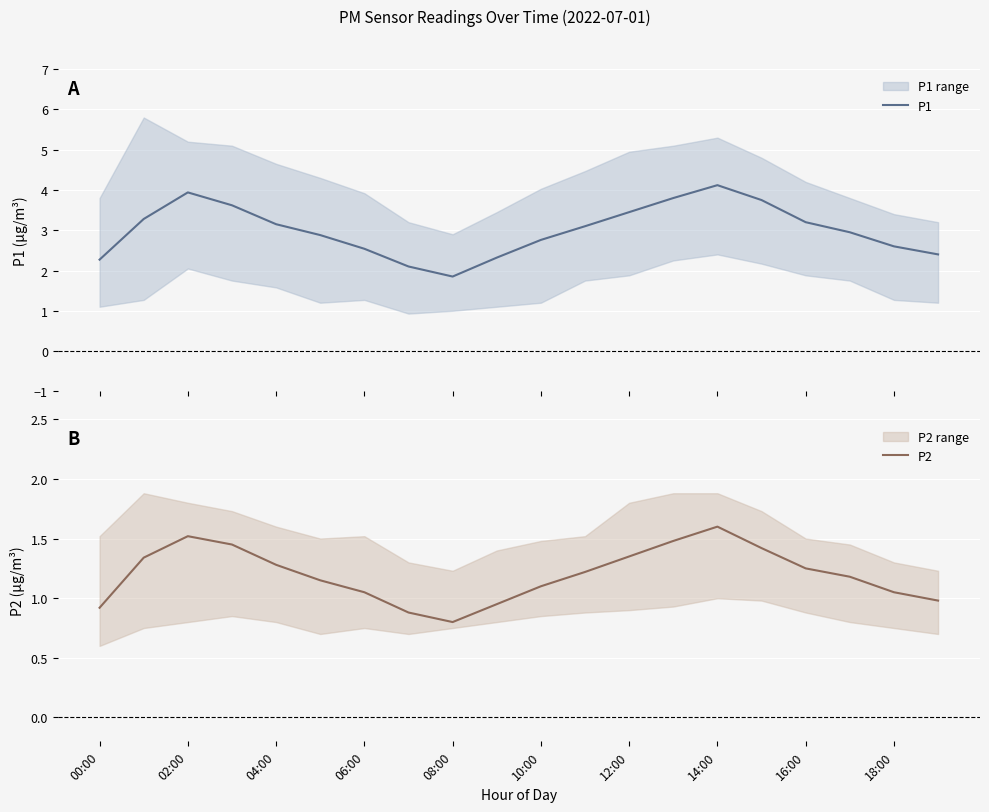

Does the chart display data point markers on the line(s)?

No